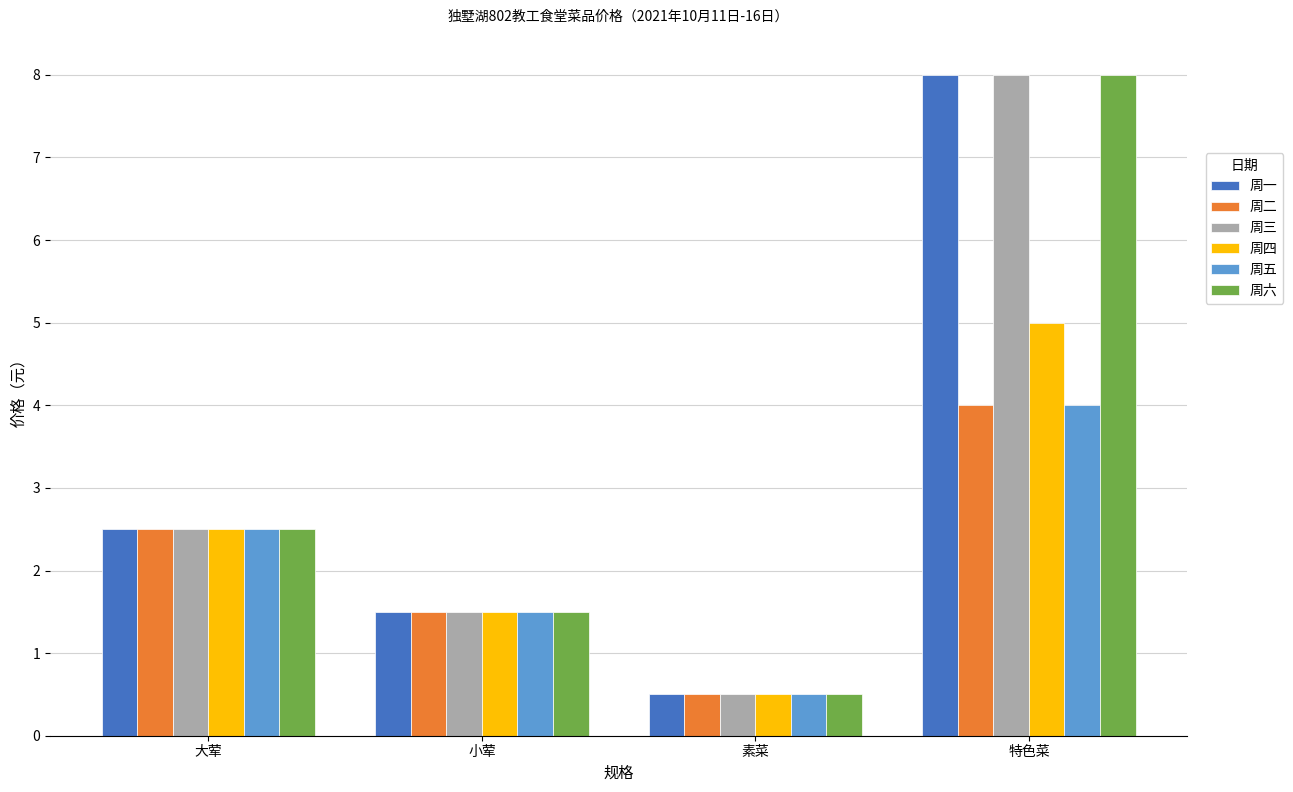

The value of 周六 at 小荤 is 1.5. True or false?

True